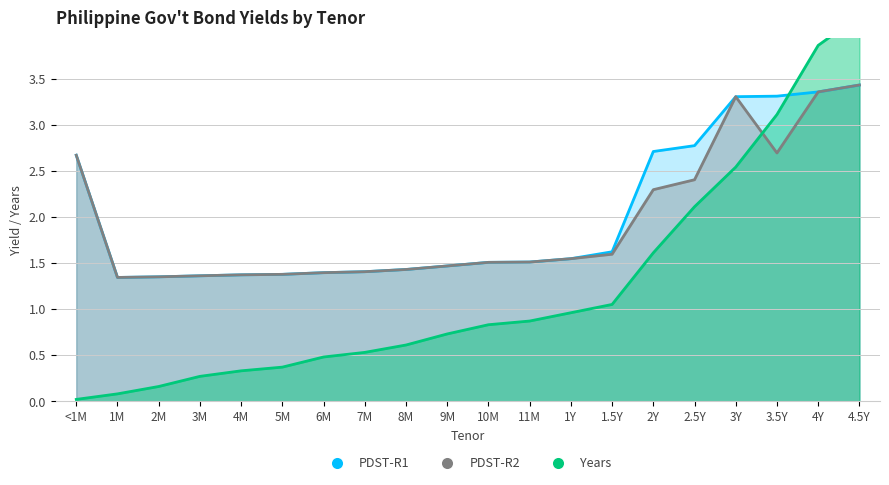

At which category does the chart reach its minimum across all series?

<1M